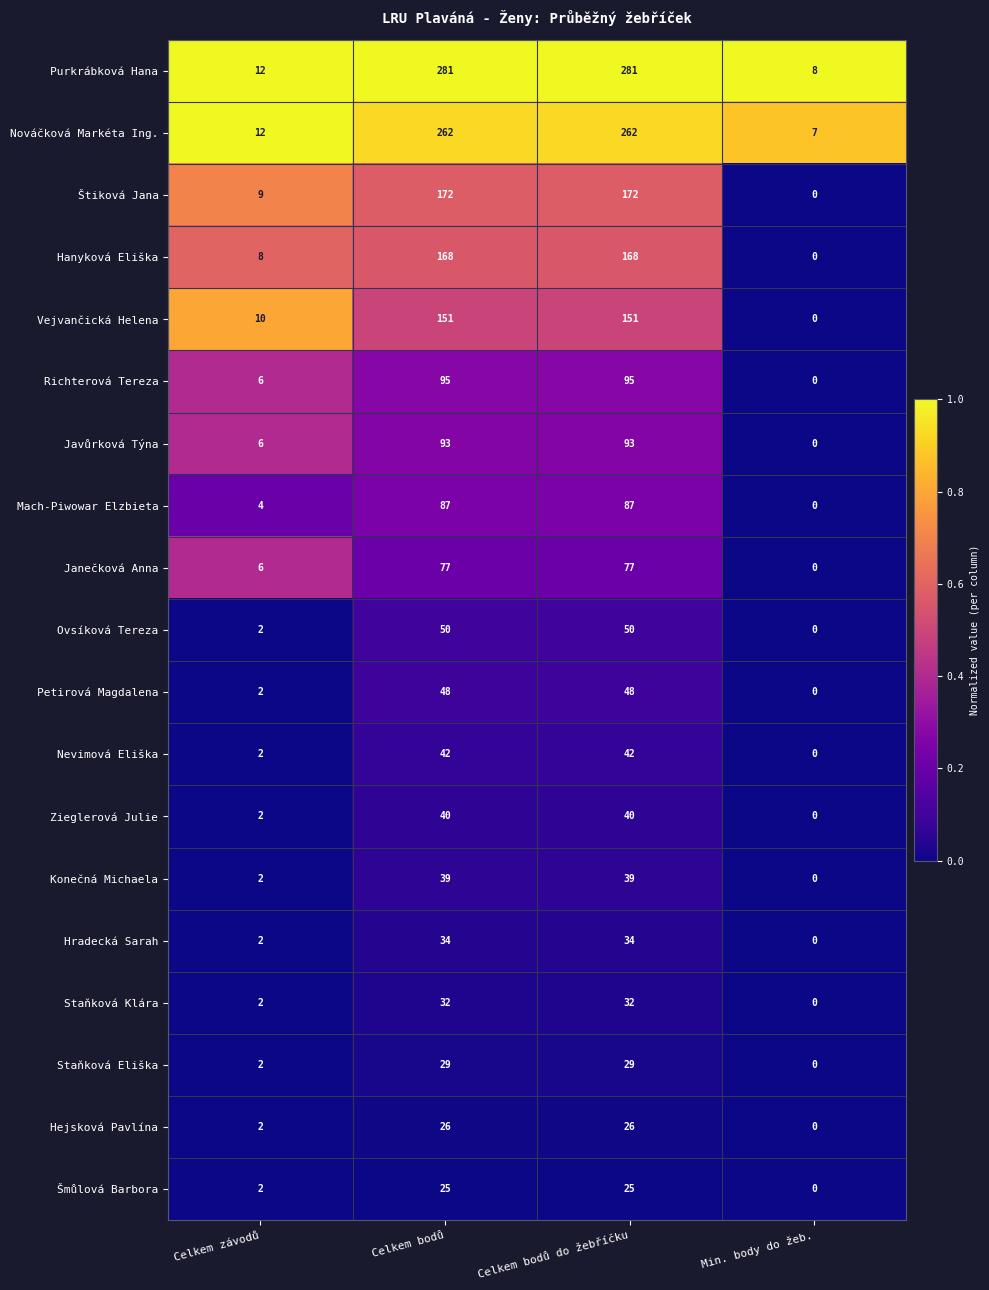

What is the approximate value of Hanyková Eliška at Celkem bodů do žebříčku?

168